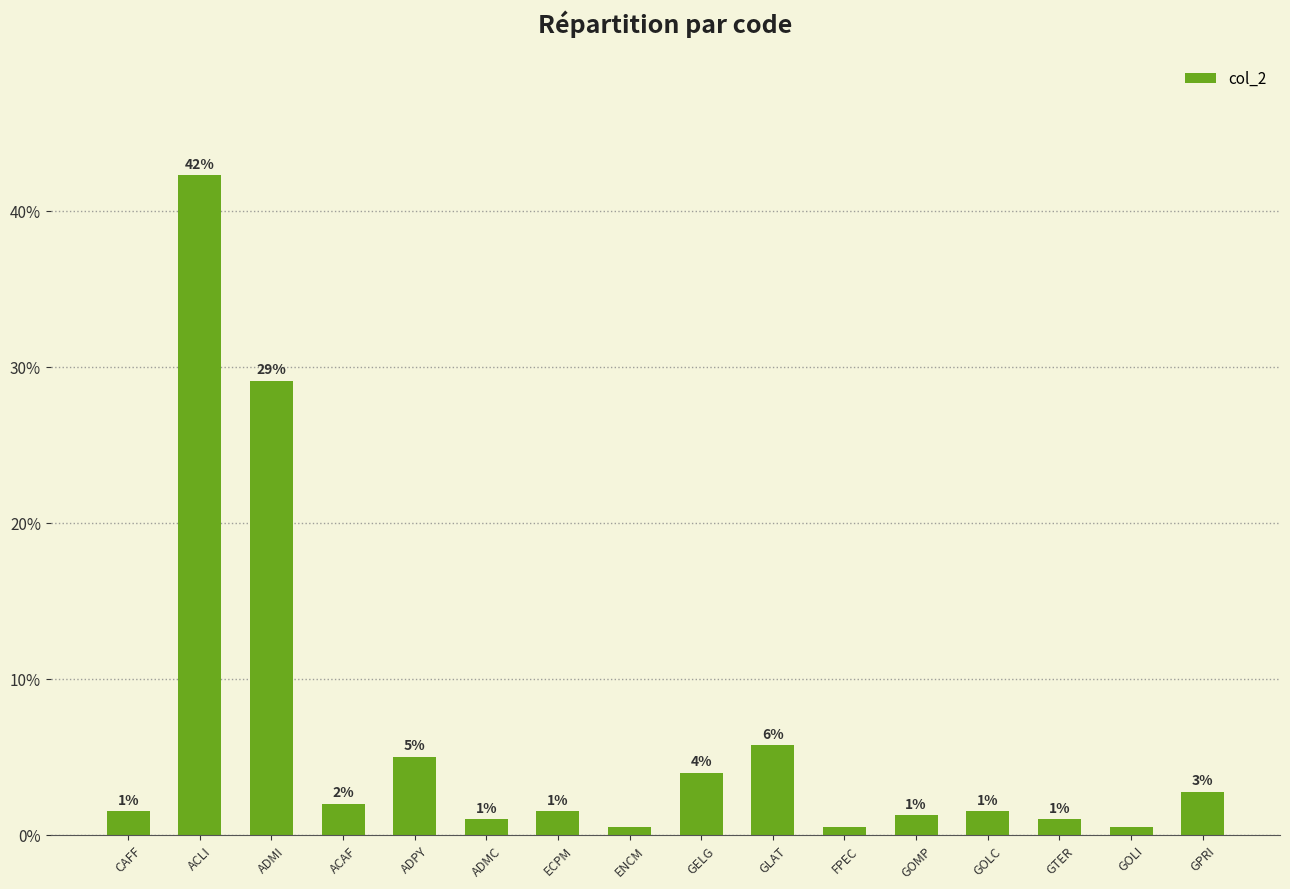

True or false: the data shows 3.2 at ADPY.

False